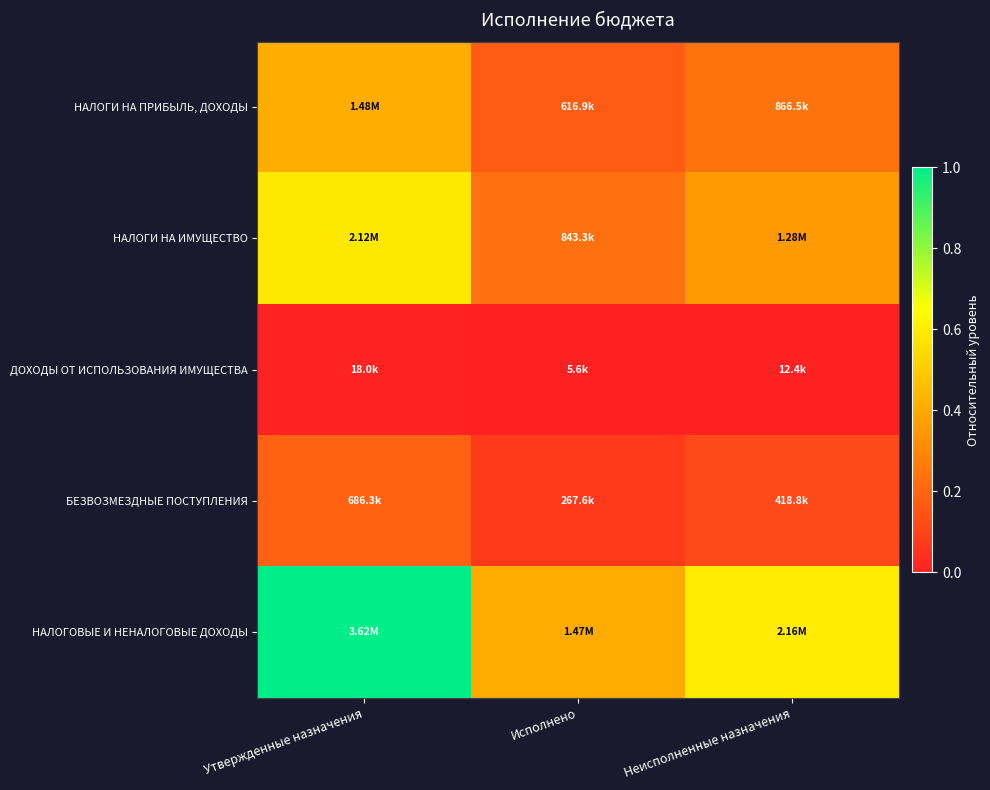

How many categories are shown in the chart?

3